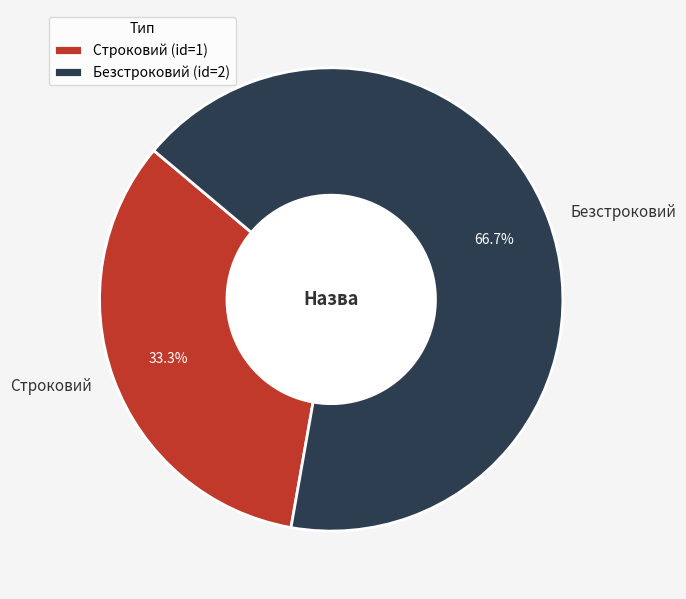

Rank the categories by value from highest to lowest.

Безстроковий, Строковий